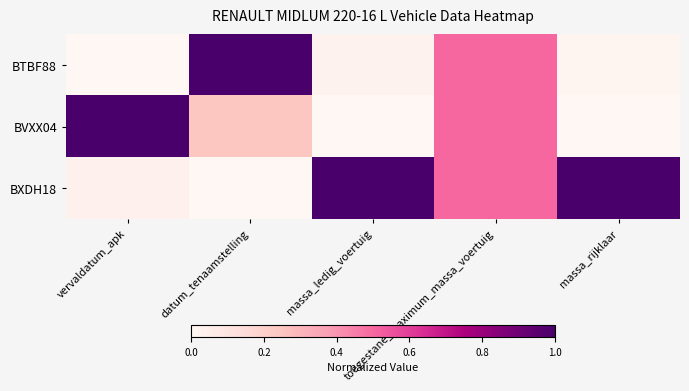

List the series in order of their overall mean, highest first.

BXDH18, BVXX04, BTBF88